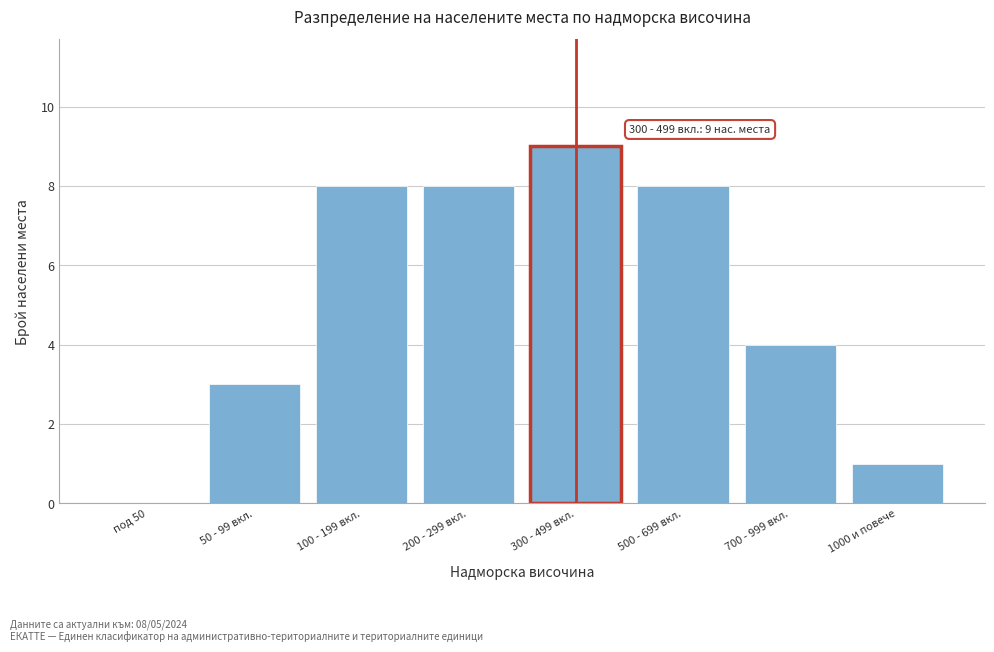

Reading left to right, transcribe all the data shown in this chart.

под 50=0	50 - 99 вкл.=3	100 - 199 вкл.=8	200 - 299 вкл.=8	300 - 499 вкл.=9	500 - 699 вкл.=8	700 - 999 вкл.=4	1000 и повече=1